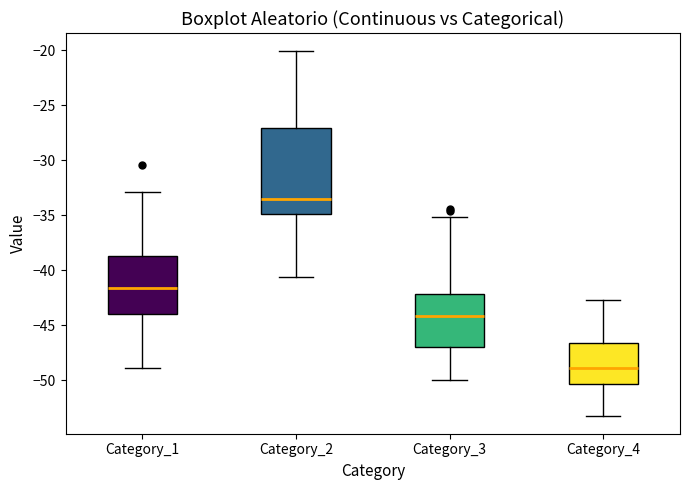

Reading left to right, read every box against the y-axis: the position of its median line, the range the box covers, and the ends of its whiskers. The values are not printed on the chart, so give them approximately, as read against the axis.

Category_1: median -41.5, box -44.0 to -38.5, whiskers -49.0 to -33.0
Category_2: median -33.5, box -35.0 to -27.0, whiskers -40.5 to -20.0
Category_3: median -44.0, box -47.0 to -42.0, whiskers -50.0 to -35.0
Category_4: median -49.0, box -50.5 to -46.5, whiskers -53.0 to -42.5